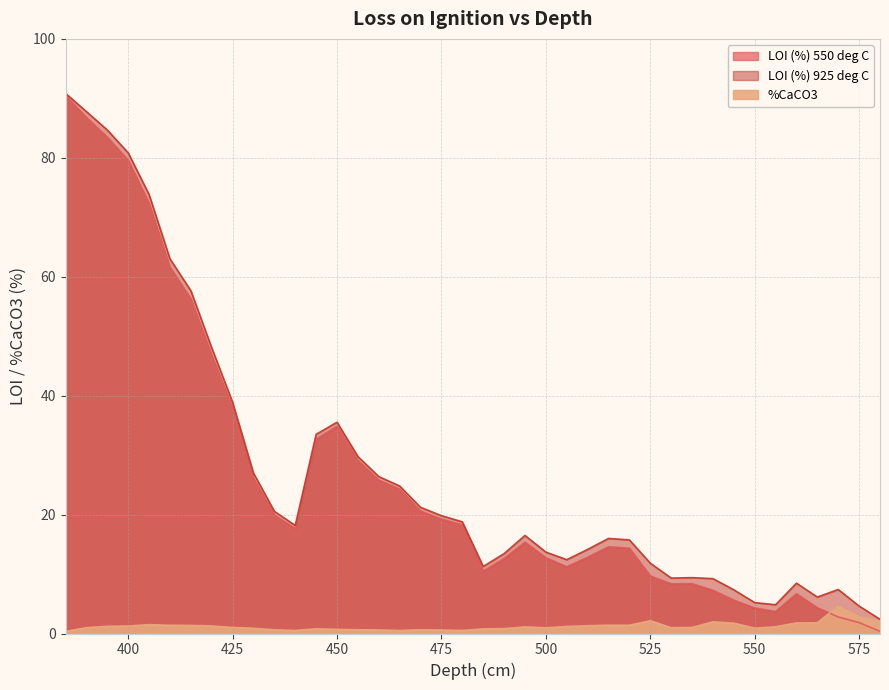

Where do LOI (%) 550 deg C and %CaCO3 first cross each other?

565 and 570